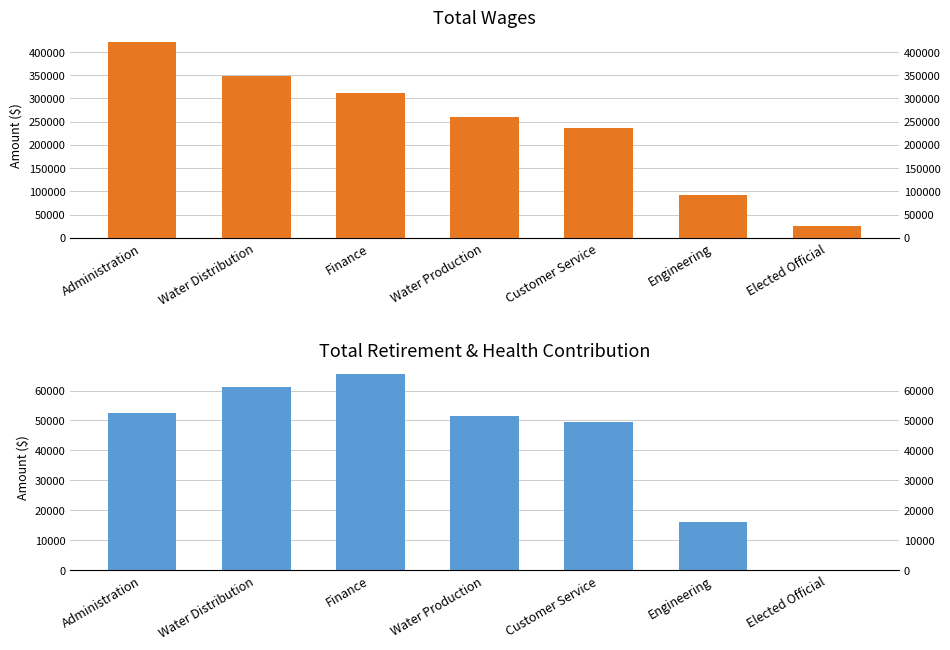

Reading right to left, transcribe all the data shown in this chart.

Total Wages: Elected Official=26218	Engineering=92079	Customer Service=235375	Water Production=260993	Finance=312221	Water Distribution=347667	Administration=422301
Total Retirement & Health Contribution: Elected Official=0	Engineering=16178	Customer Service=49660	Water Production=51345	Finance=65426	Water Distribution=61139	Administration=52346